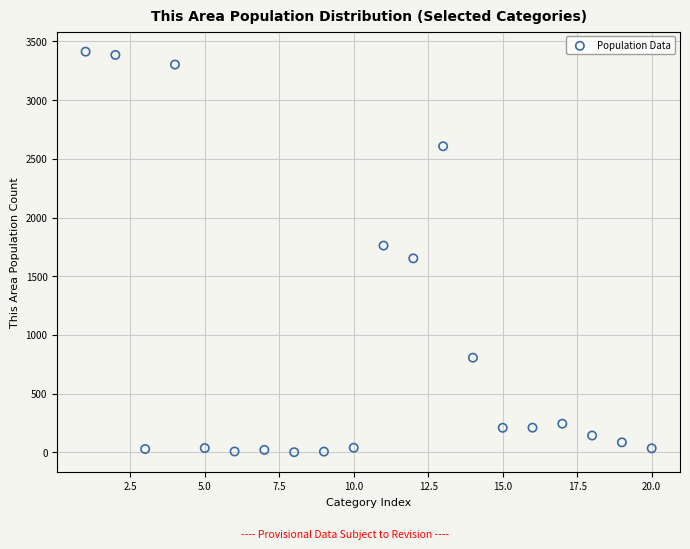

What is the range of X values (max minus min)?

19